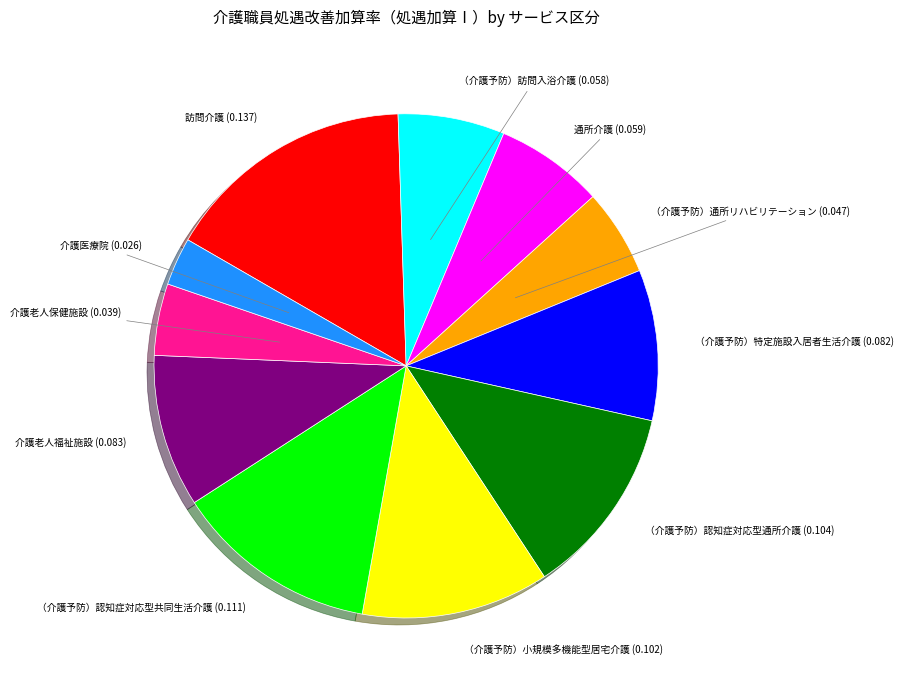

Is it true that （介護予防）認知症対応型通所介護 is 1% of the pie?

False